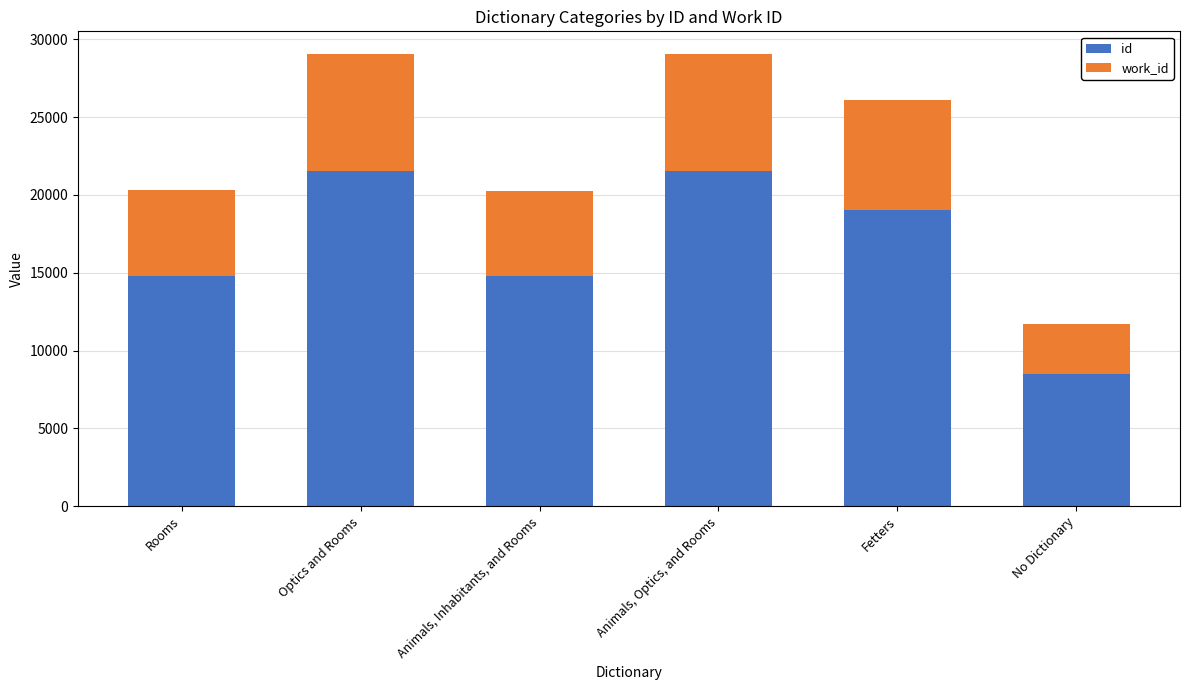

What is the value of the id bar at the 2nd from the left?

21543